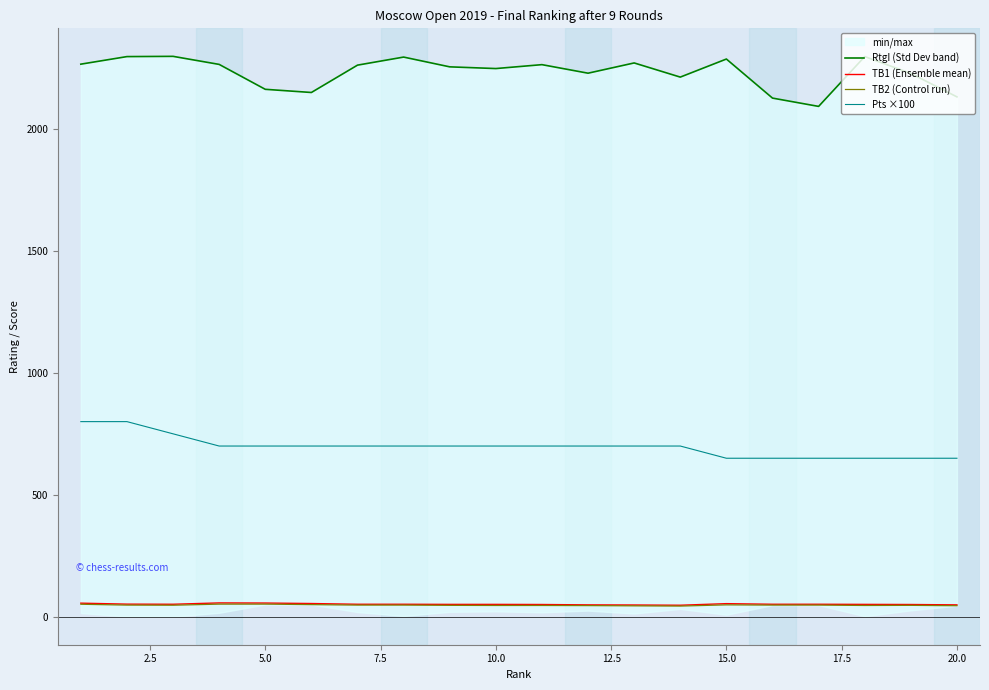

The value of TB2 (Control run) at 5.0 is 52.5. True or false?

True